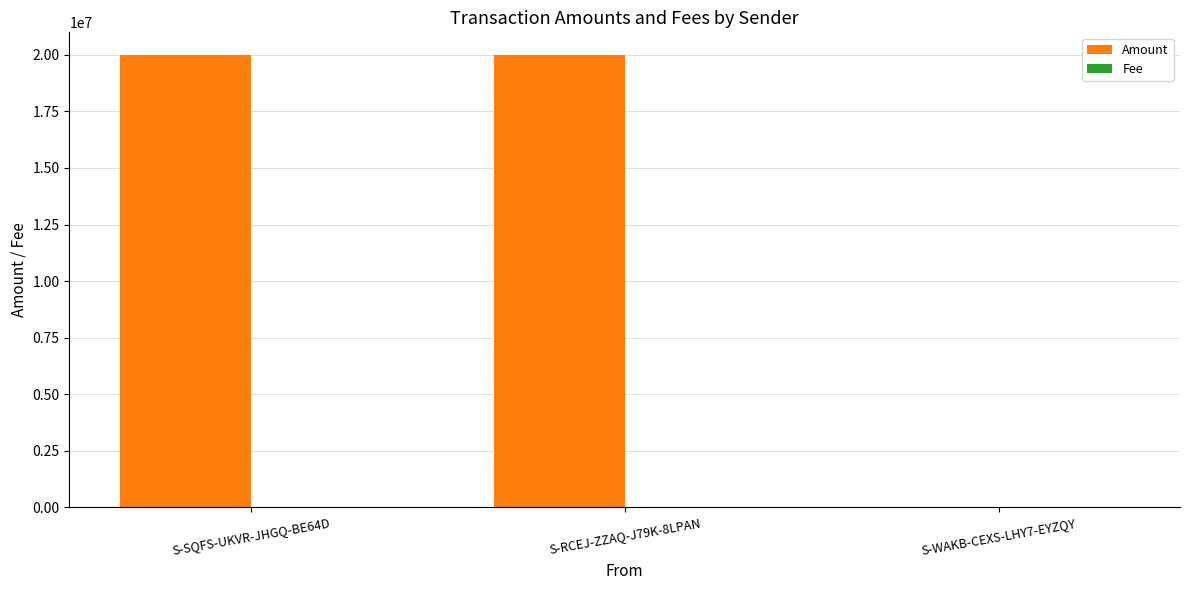

The value of Amount at S-SQFS-UKVR-JHGQ-BE64D is 35602683.6. True or false?

False